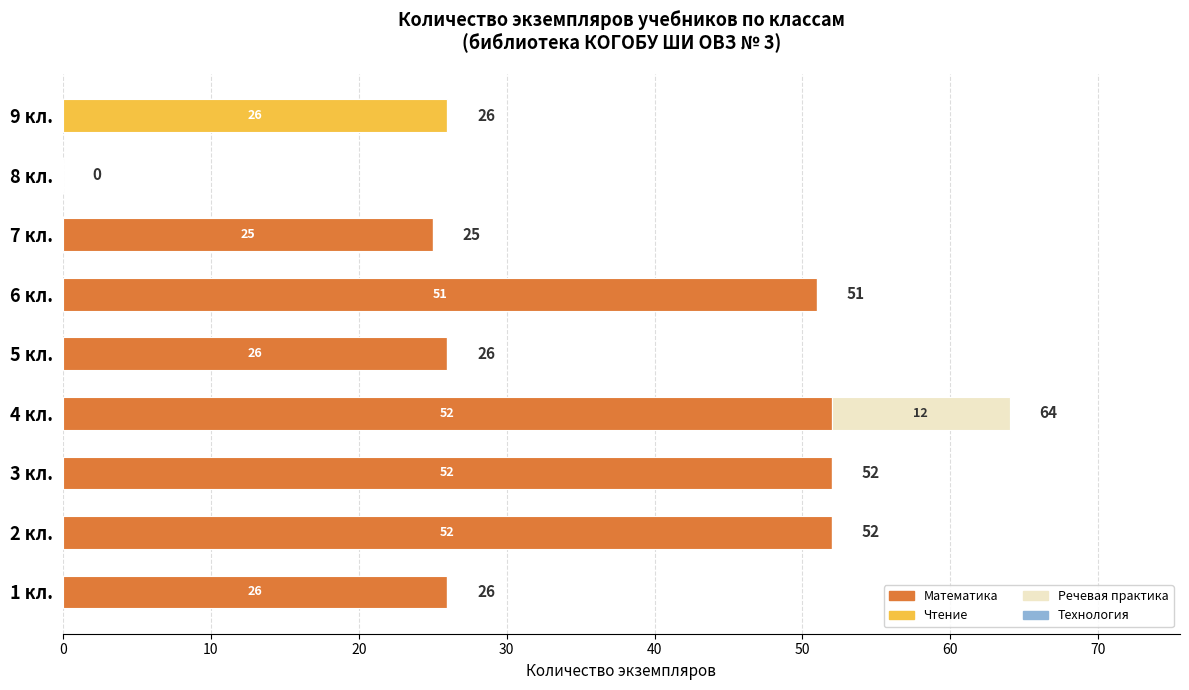

Is it true that Математика equals 88 at 6 кл.?

False